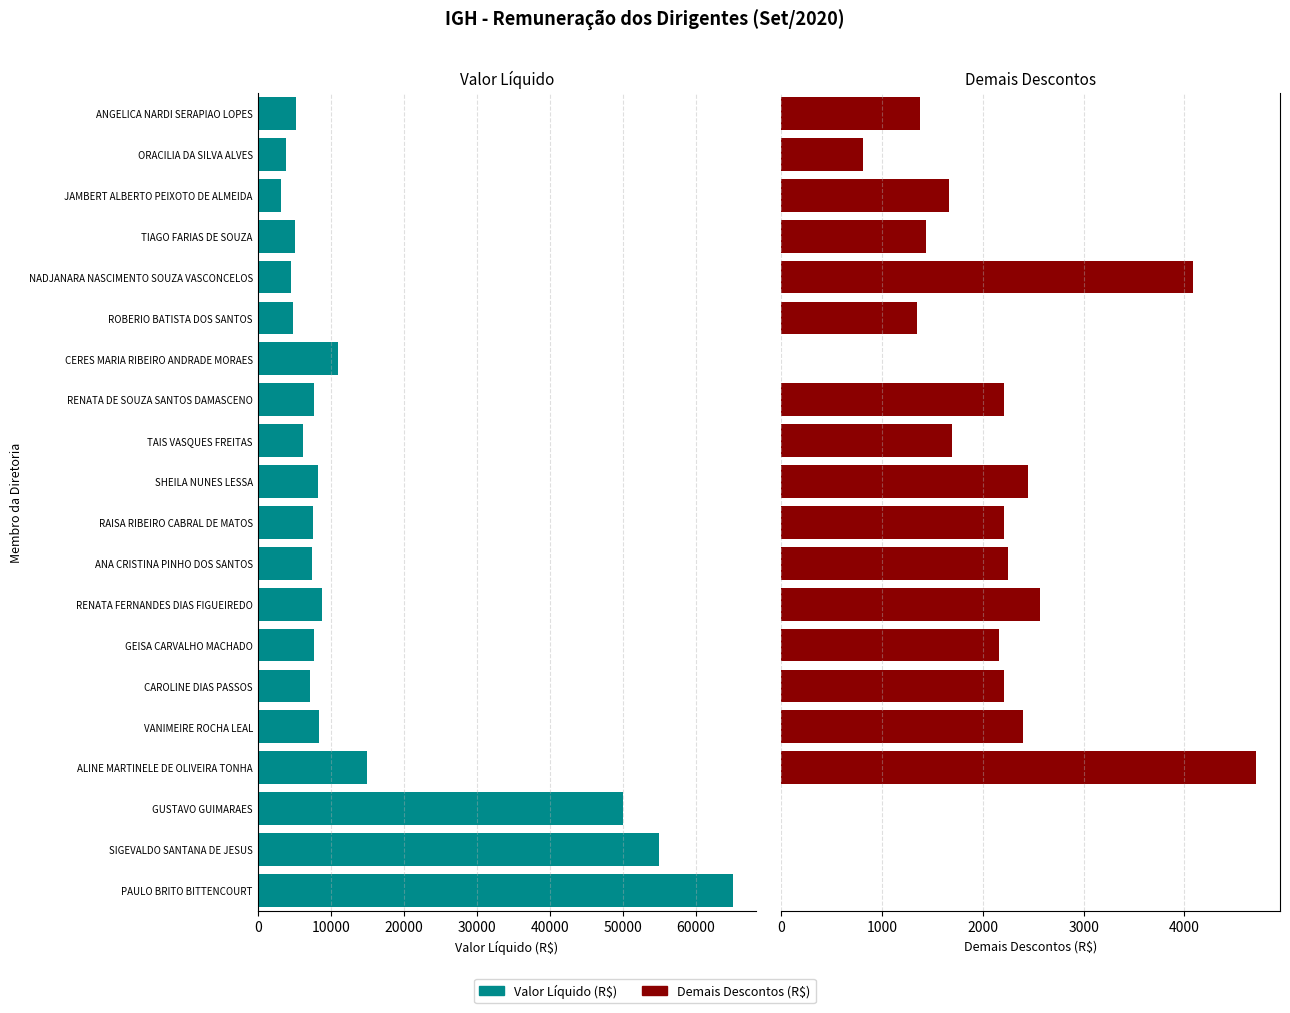

What is the spread (max minus min) of values at RAISA RIBEIRO CABRAL DE MATOS?

5432.8